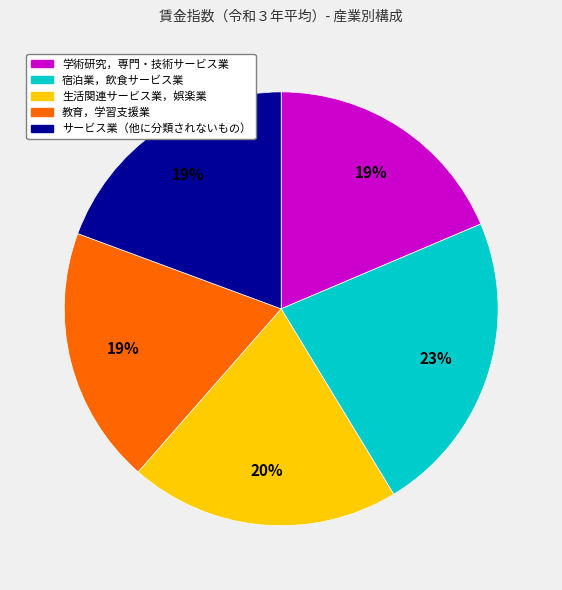

True or false: 教育，学習支援業 accounts for 19% of the total.

True